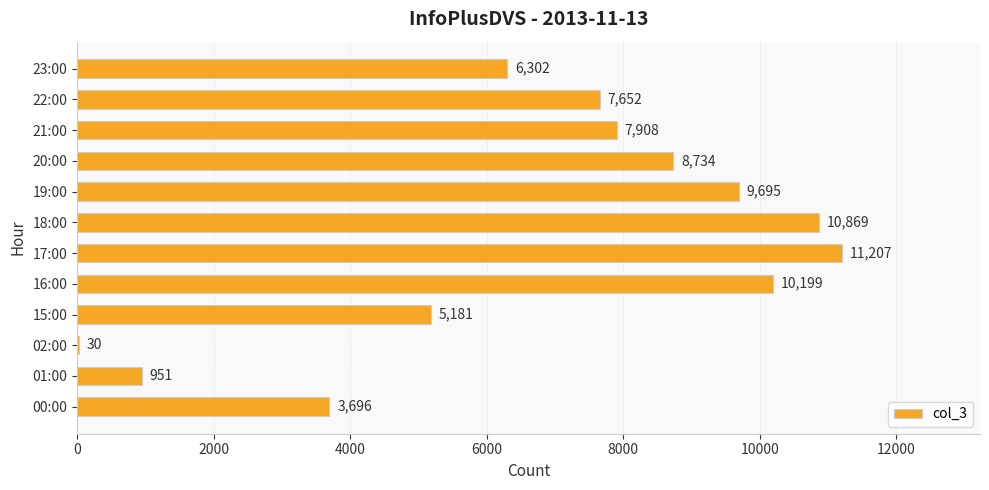

Between 16:00 and 22:00, which is larger?

16:00